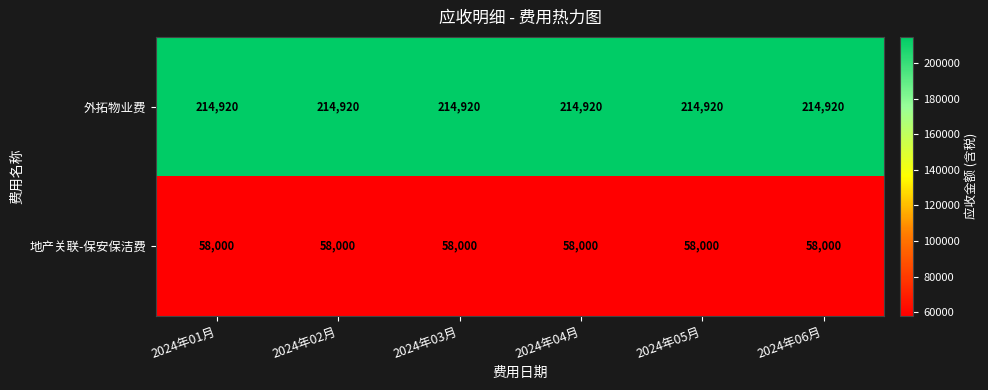

What is the sum of all 外拓物业费 values?

1289520